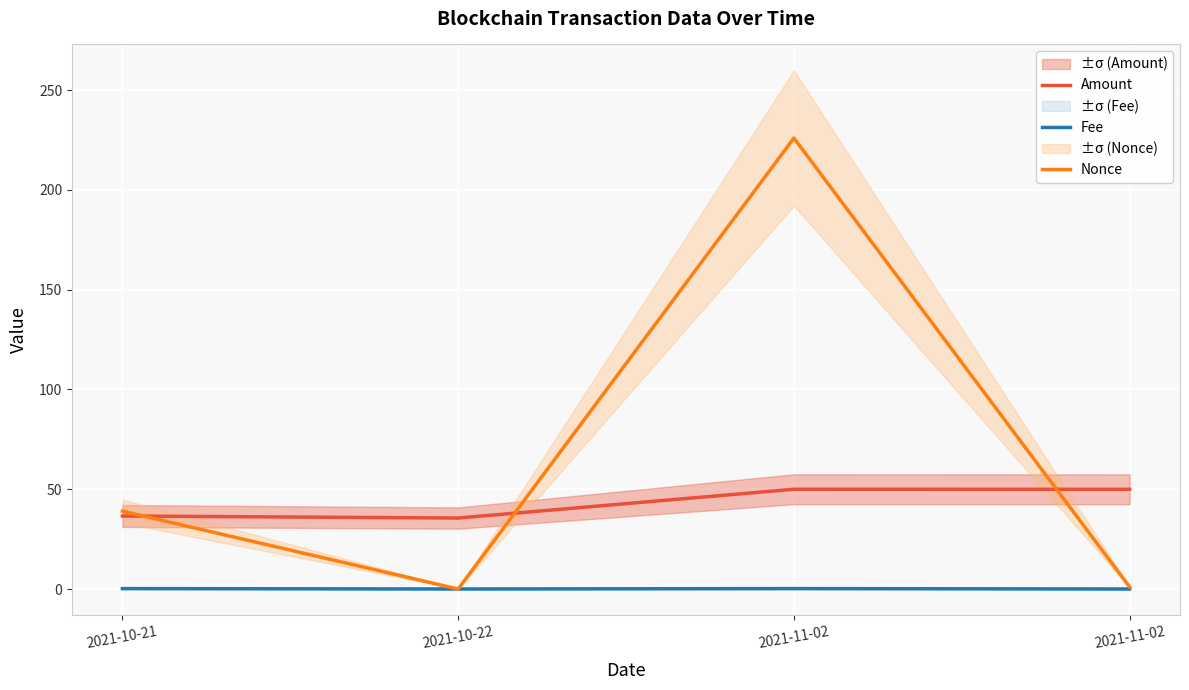

How many interior local valleys does the Nonce series have?

1